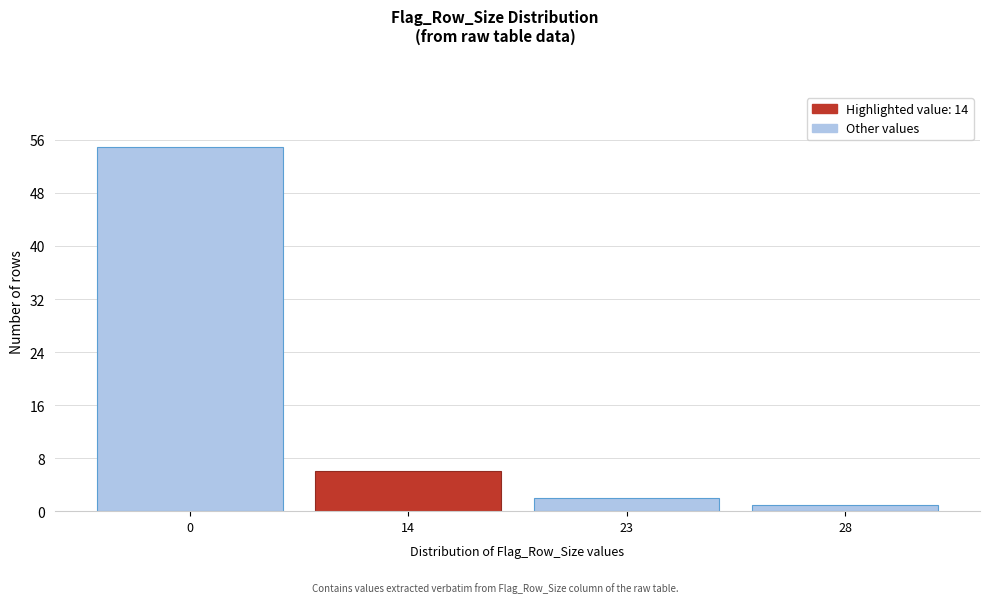

Reading right to left, extract all data points from this chart.

28=1	23=2	14=6	0=55